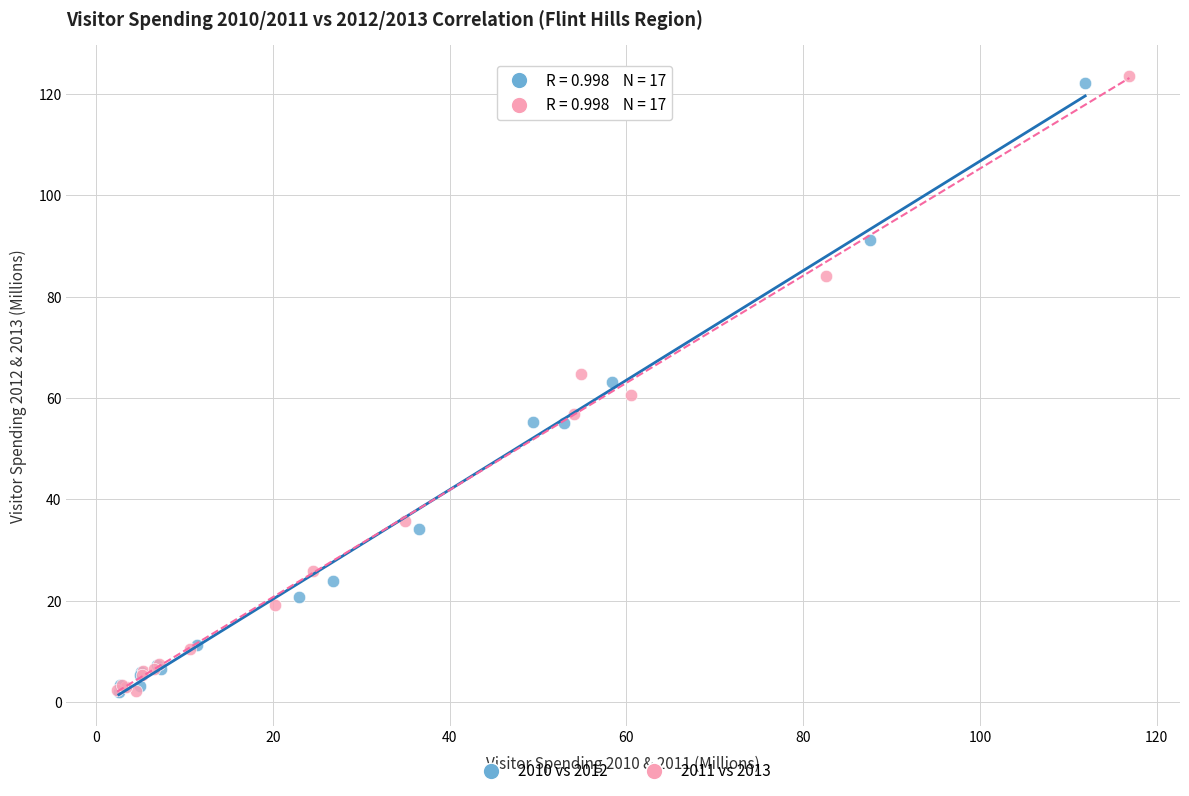

Which series has the widest spread of Y values?

2011 vs 2013